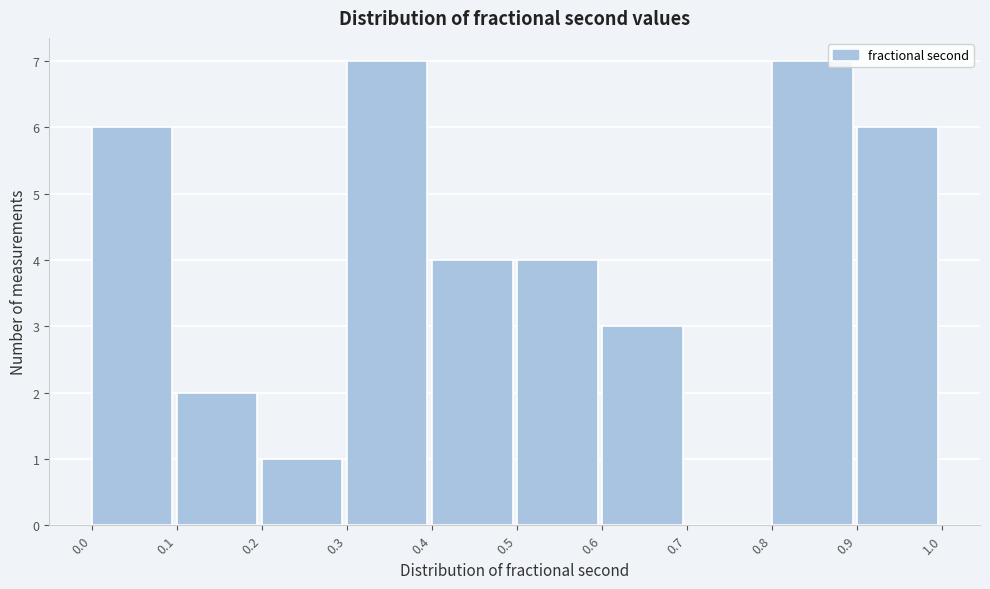

Reading left to right, transcribe this chart: for each bar, give the range it covers on the x-axis and its height. The values are not printed on the chart, so give them approximately, as read against the axis.

0.0 to 0.1: 6
0.1 to 0.2: 2
0.2 to 0.3: 1
0.3 to 0.4: 7
0.4 to 0.5: 4
0.5 to 0.6: 4
0.6 to 0.7: 3
0.7 to 0.8: 0
0.8 to 0.9: 7
0.9 to 1.0: 6